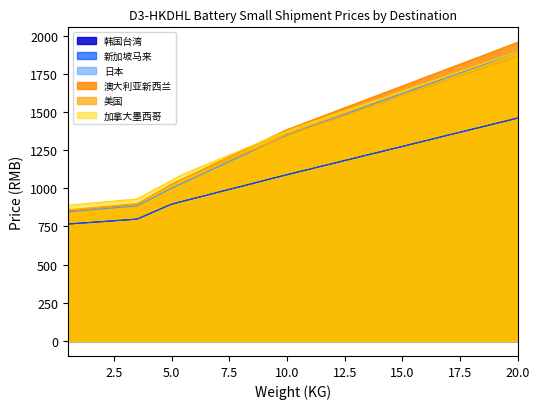

True or false: 美国 and 加拿大墨西哥 cross at least once.

False